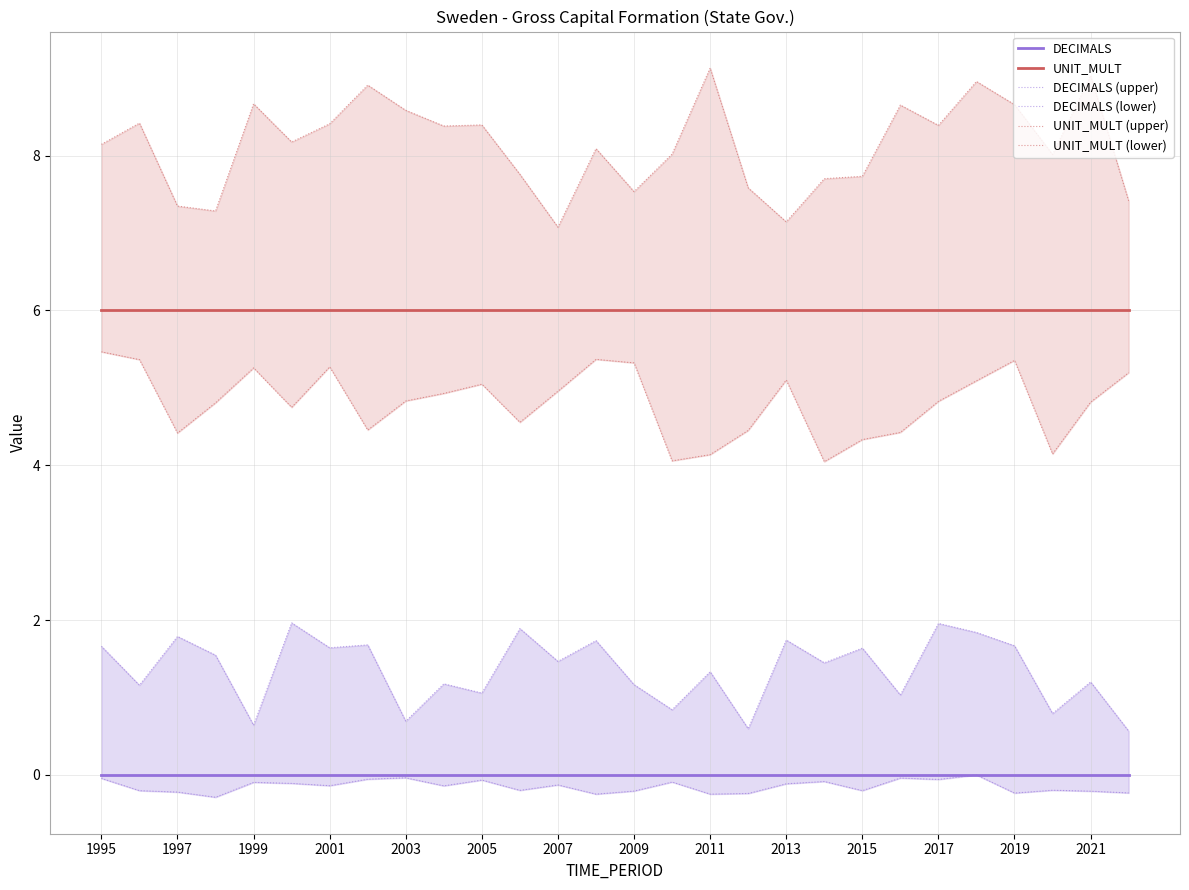

What are all the series names shown in the legend?

DECIMALS, UNIT_MULT, DECIMALS (upper), DECIMALS (lower), UNIT_MULT (upper), UNIT_MULT (lower)